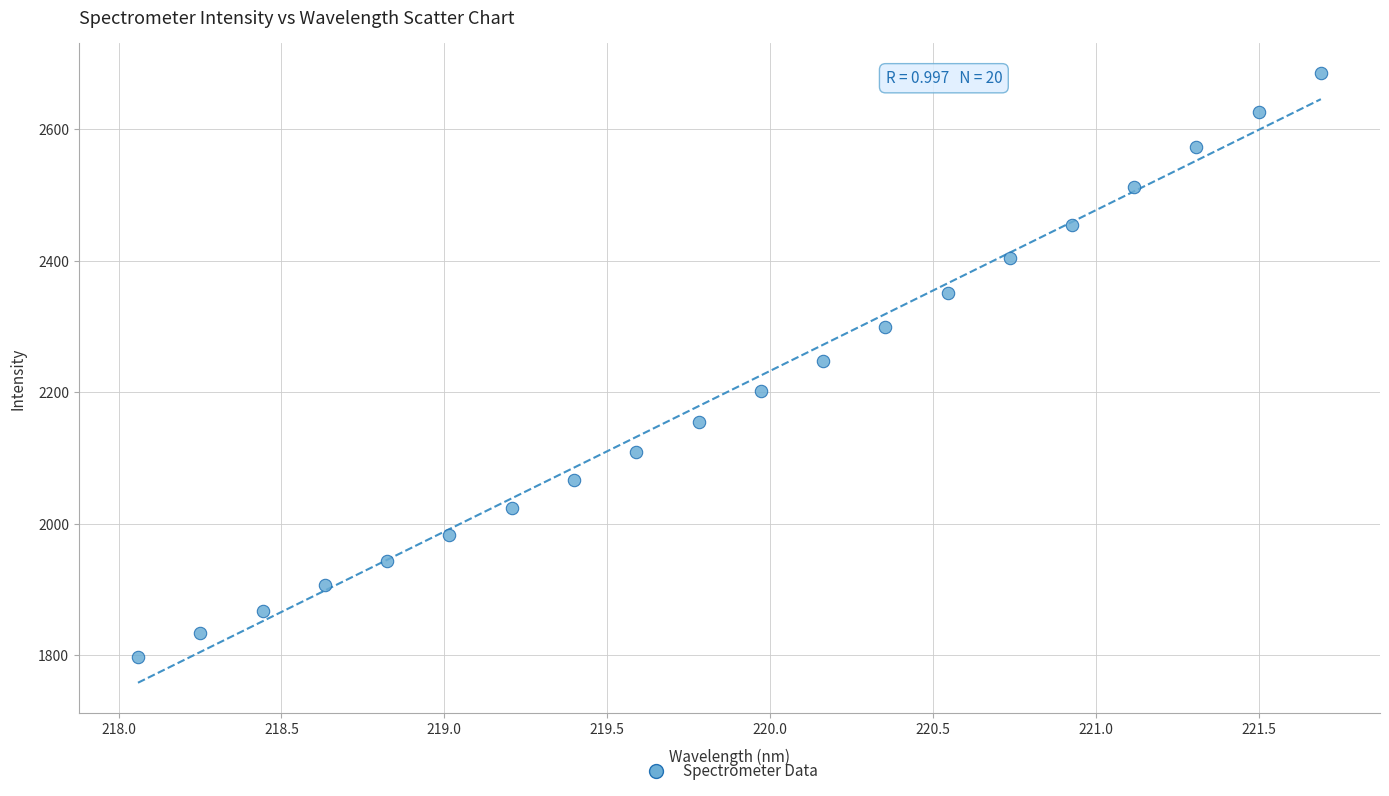

What is the range of X values (max minus min)?

3.6